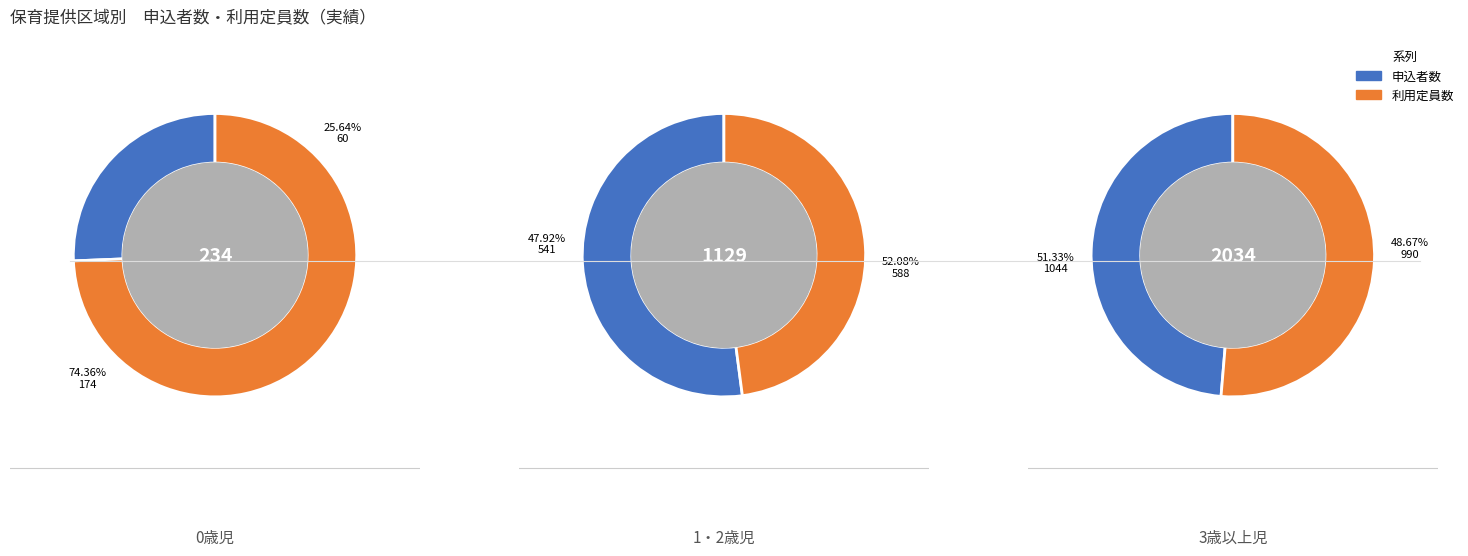

Does 3歳以上児 represent more than half of the total?

Yes